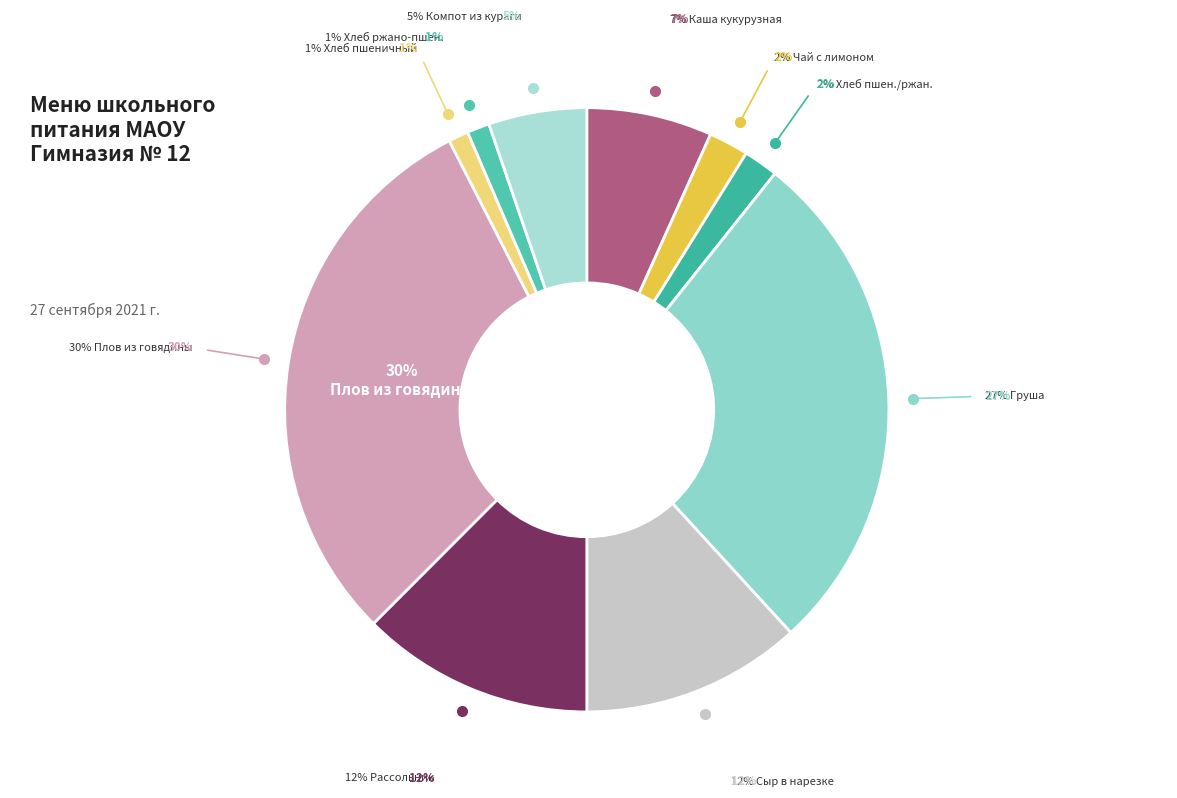

Rank the categories by value from highest to lowest.

Плов из говядины, Груша, Расссольник ленинградский со сметаной, Сыр в нарезке, Каша молочная кукурузная жидкая, Компот из кураги, Чай с лимоном и сахаром, Хлеб пшеничный/ржано-пшеничный, Хлеб ржано-пшеничный, Хлеб пшеничный